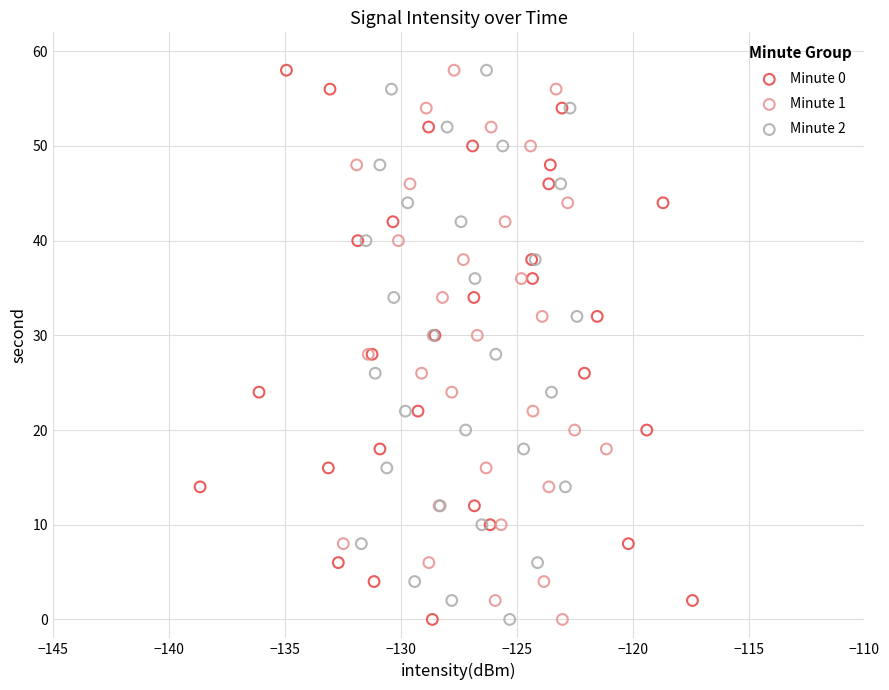

What are all the series names shown in the legend?

Minute 0, Minute 1, Minute 2